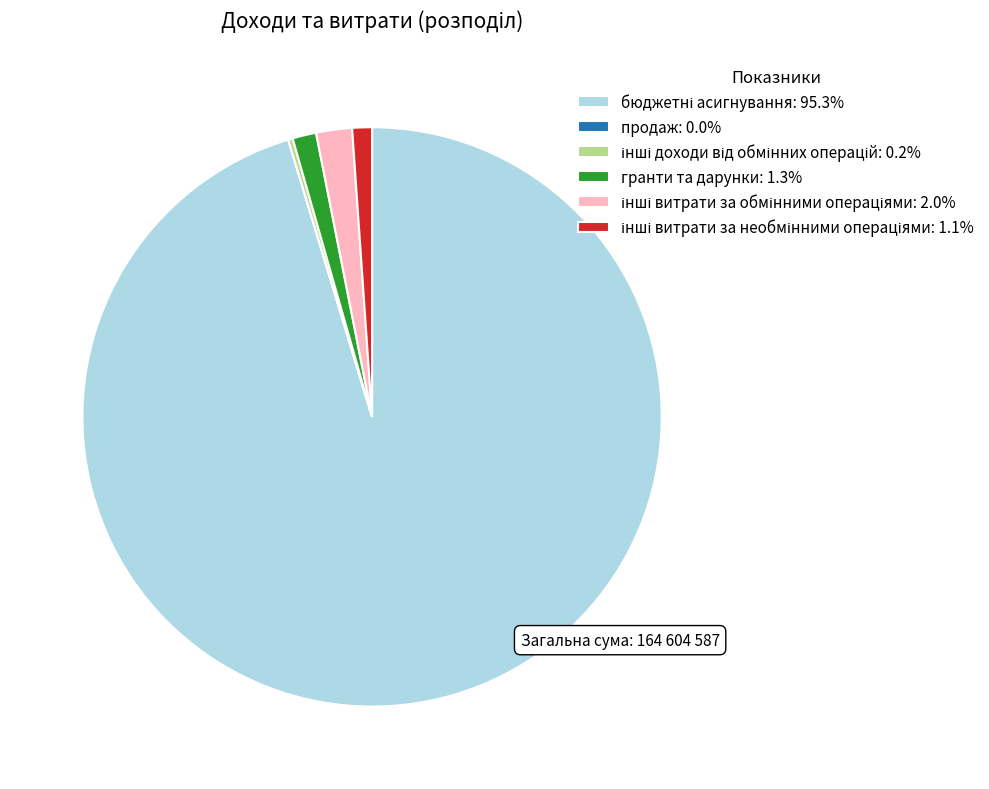

Does any single category account for the majority?

Yes